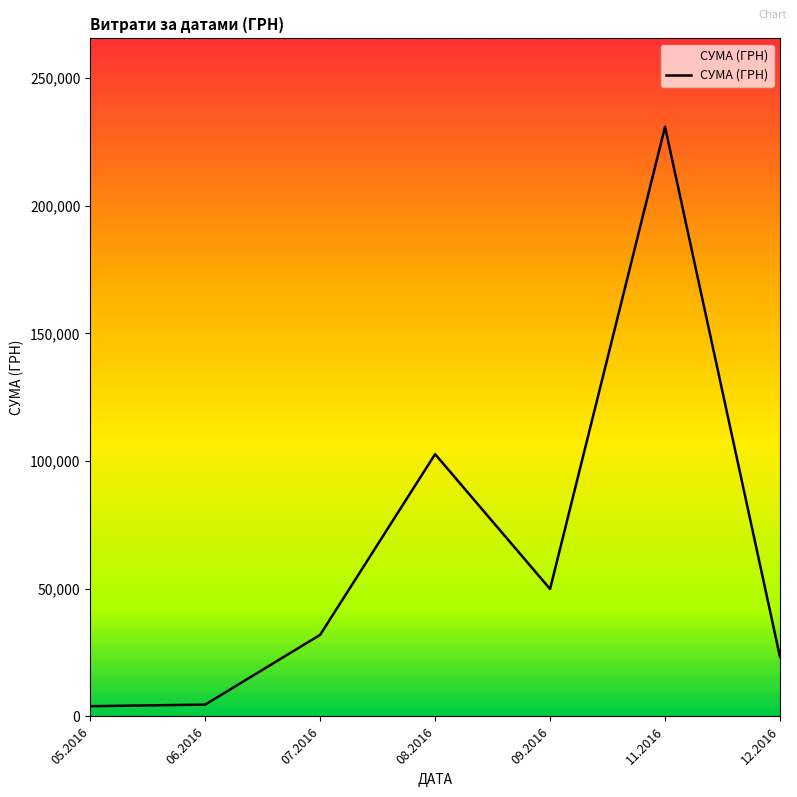

What is the difference between the maximum and minimum values?

226834.9